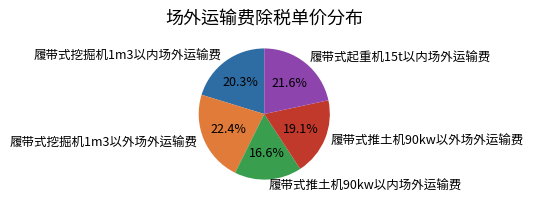

How many slices are in this pie chart?

5